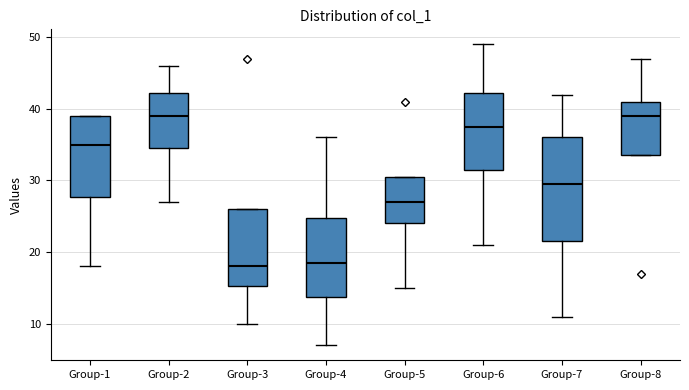

Reading left to right, transcribe this box plot: for each box, give where its median line is, the range the box spans, and where its two whiskers end, as read against the y-axis. The values are not printed on the chart, so give them approximately, as read against the axis.

Group-1: median 35, box 28 to 39, whiskers 18 to 39
Group-2: median 39, box 35 to 42, whiskers 27 to 46
Group-3: median 18, box 15 to 26, whiskers 10 to 26
Group-4: median 19, box 14 to 25, whiskers 7 to 36
Group-5: median 27, box 24 to 31, whiskers 15 to 31
Group-6: median 38, box 32 to 42, whiskers 21 to 49
Group-7: median 30, box 22 to 36, whiskers 11 to 42
Group-8: median 39, box 34 to 41, whiskers 34 to 47